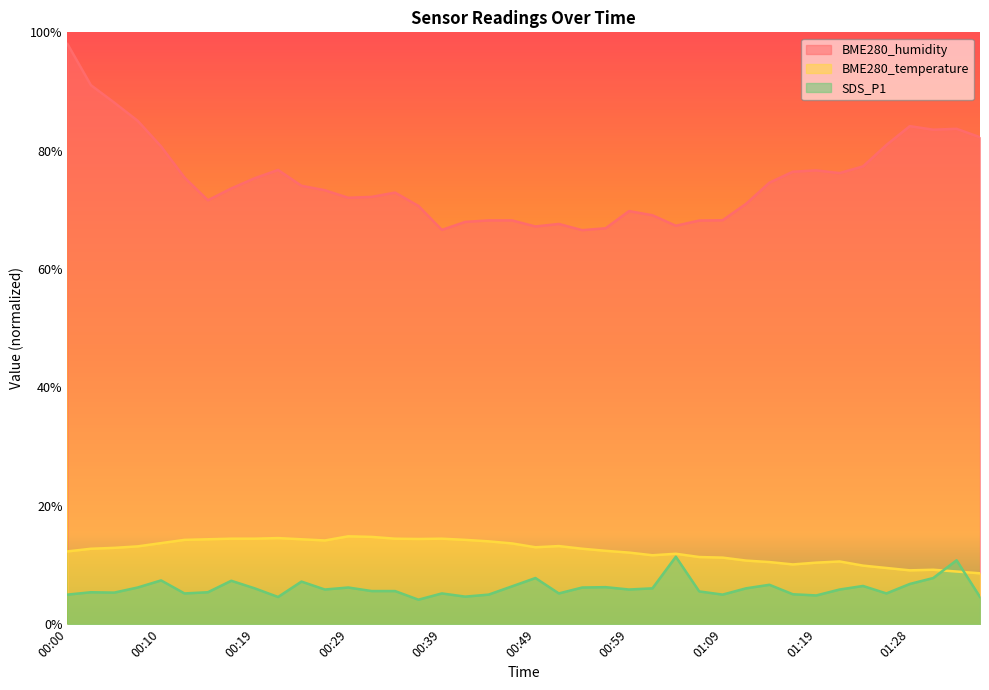

What position from the right is 01:31?

3